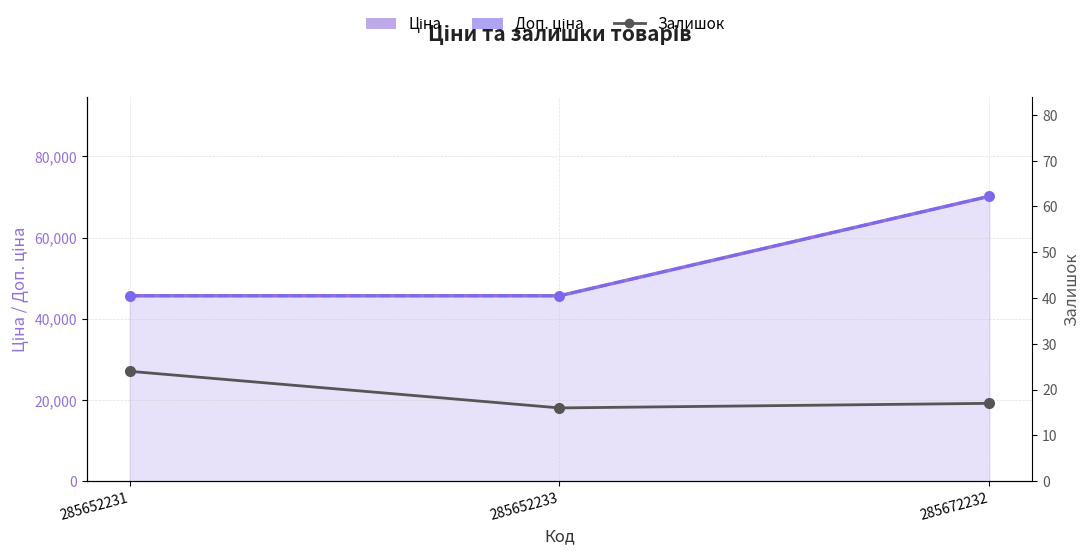

At which category is the sum across all series the highest?

285672232